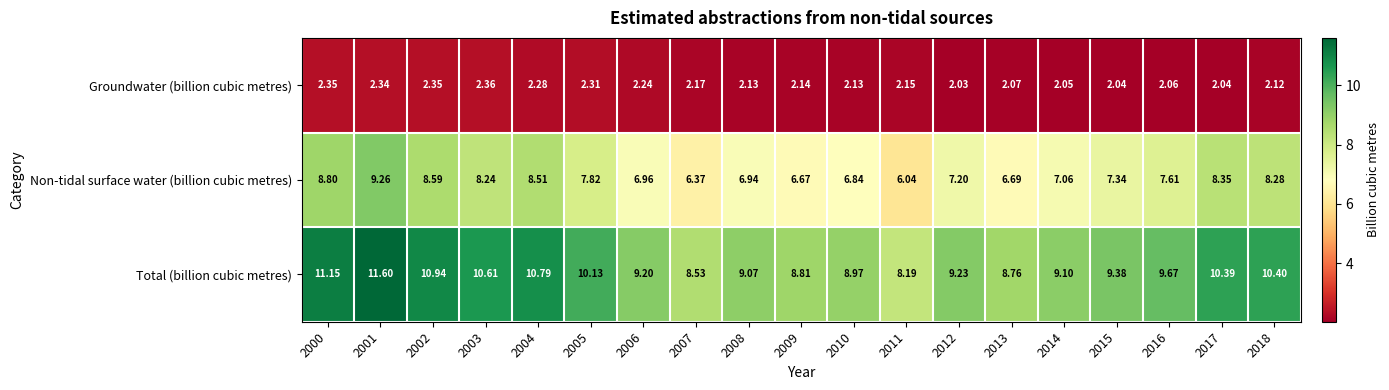

Which series has the widest spread of values?

Total (billion cubic metres)